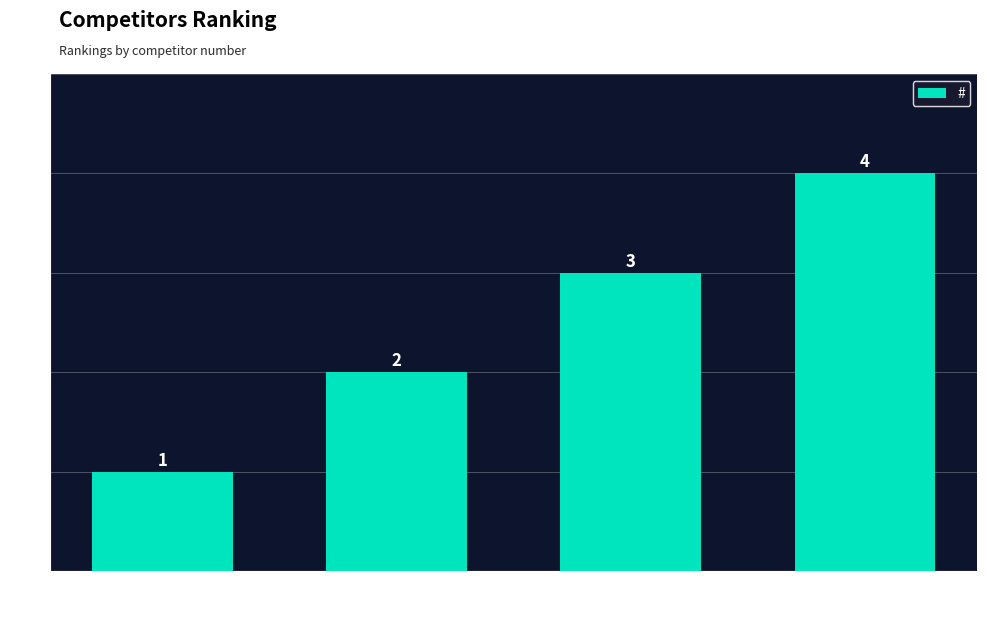

Rank the categories by value from lowest to highest.

D2mf2idy Suyfndxy, Finardi Roberto, Gguf6p4y Ef4f7z4q, Maestrelli Ugo